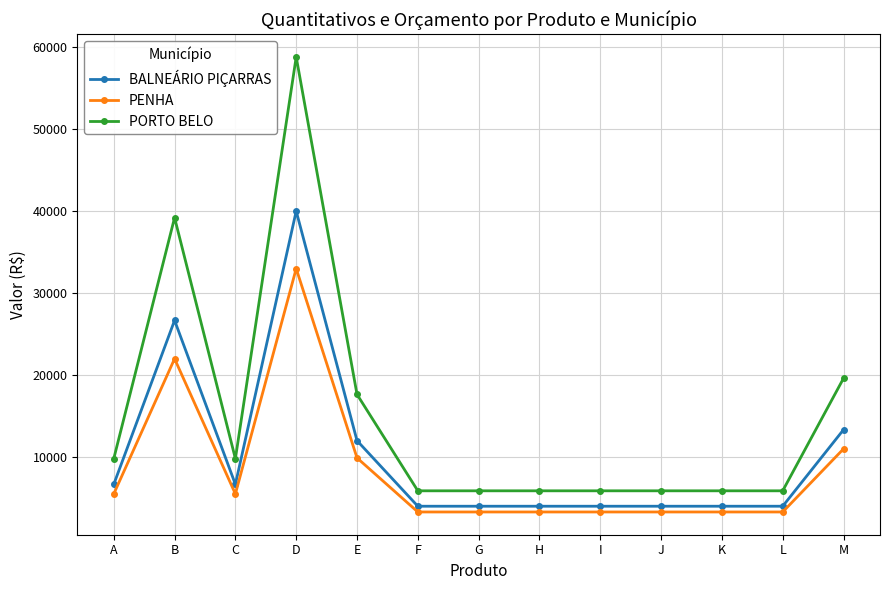

The value of PORTO BELO at E is 17640.0. True or false?

True